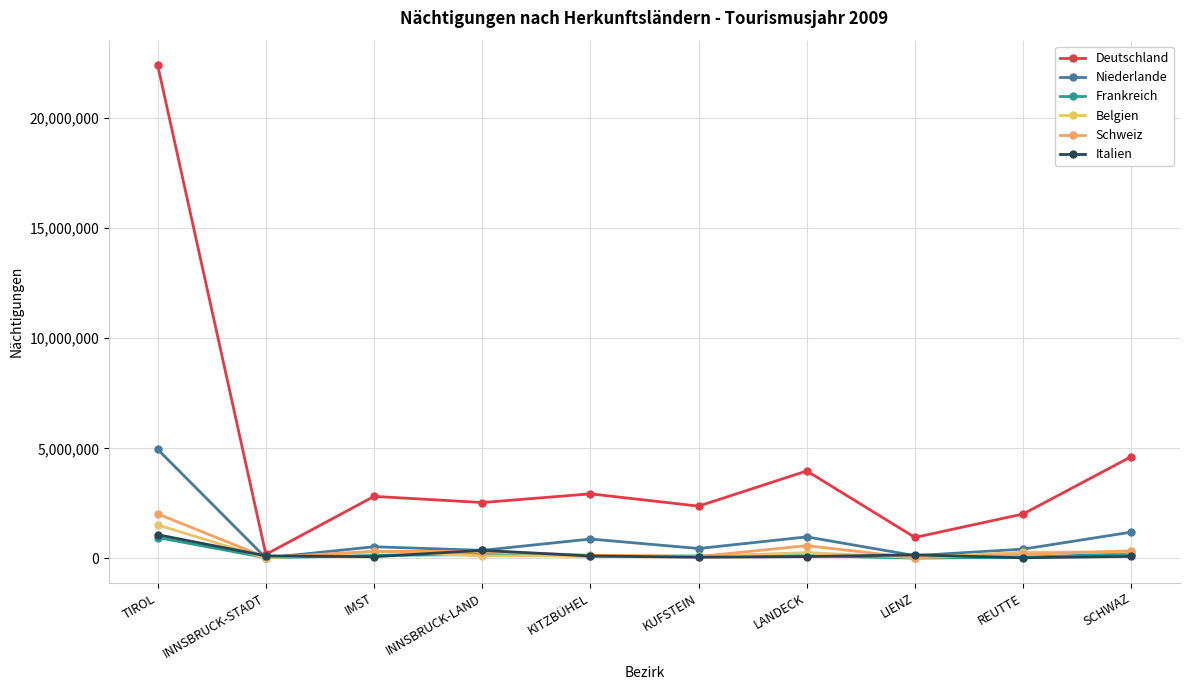

How many lines are shown in the chart?

6